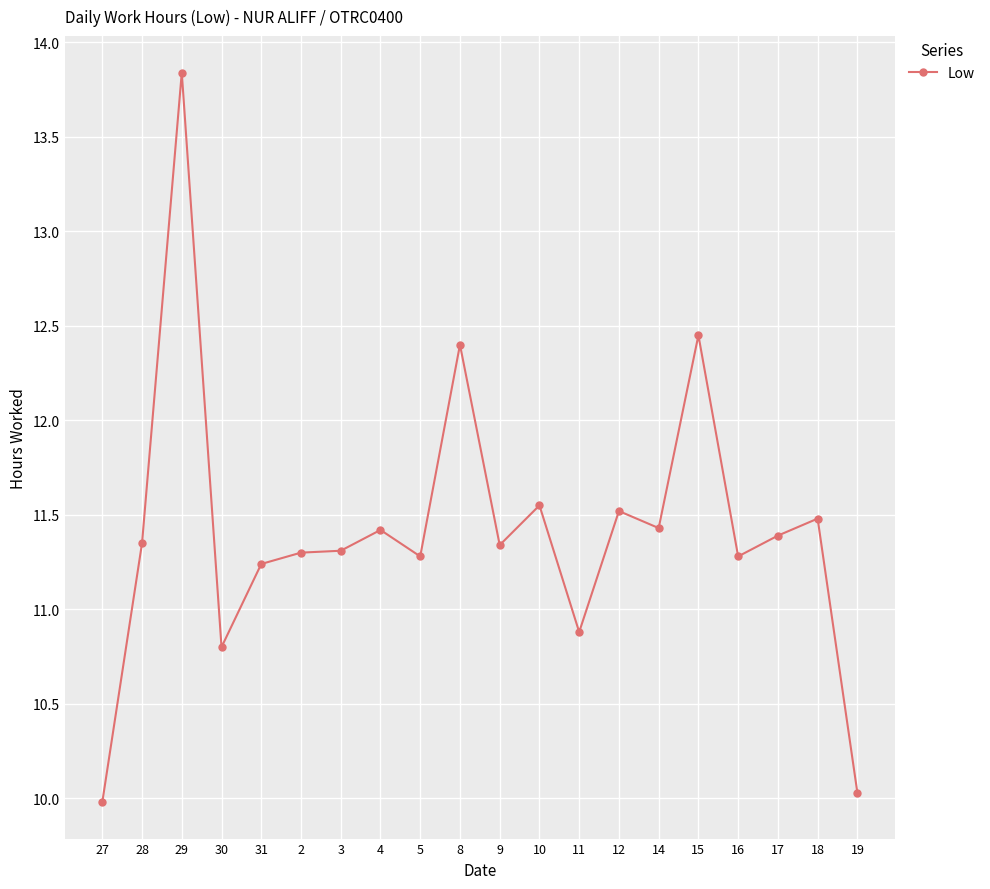

Is it true that the value at 10 is 17.3?

False